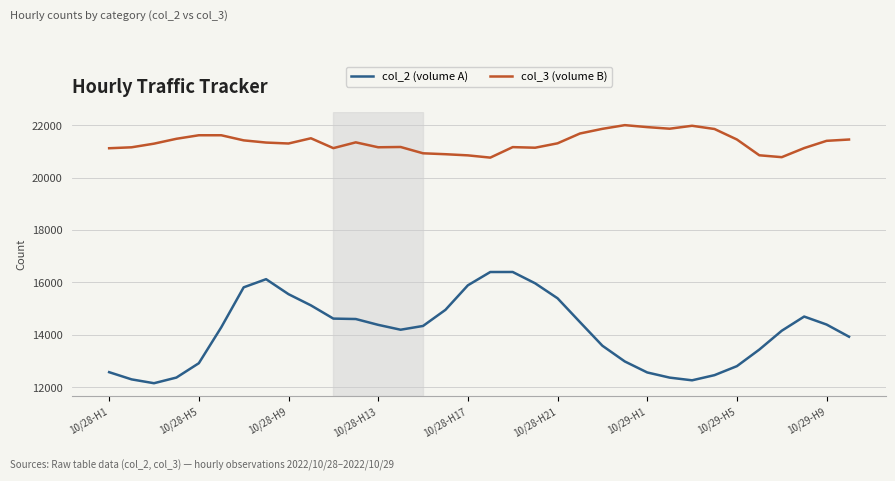

Rank the series by their maximum value, from highest to lowest.

col_3 (volume B), col_2 (volume A)